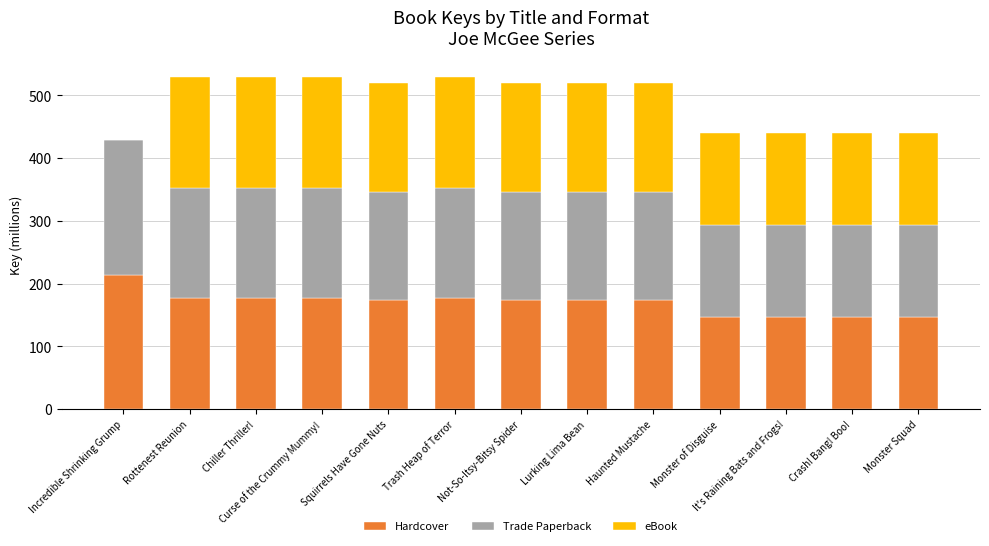

What is the maximum value for Hardcover?

214.2